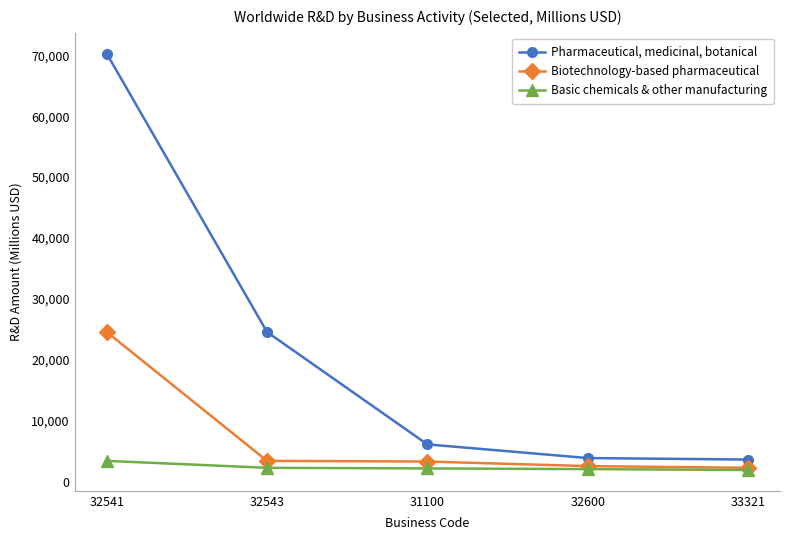

At which label is Biotechnology-based pharmaceutical closest to 13469?

32543